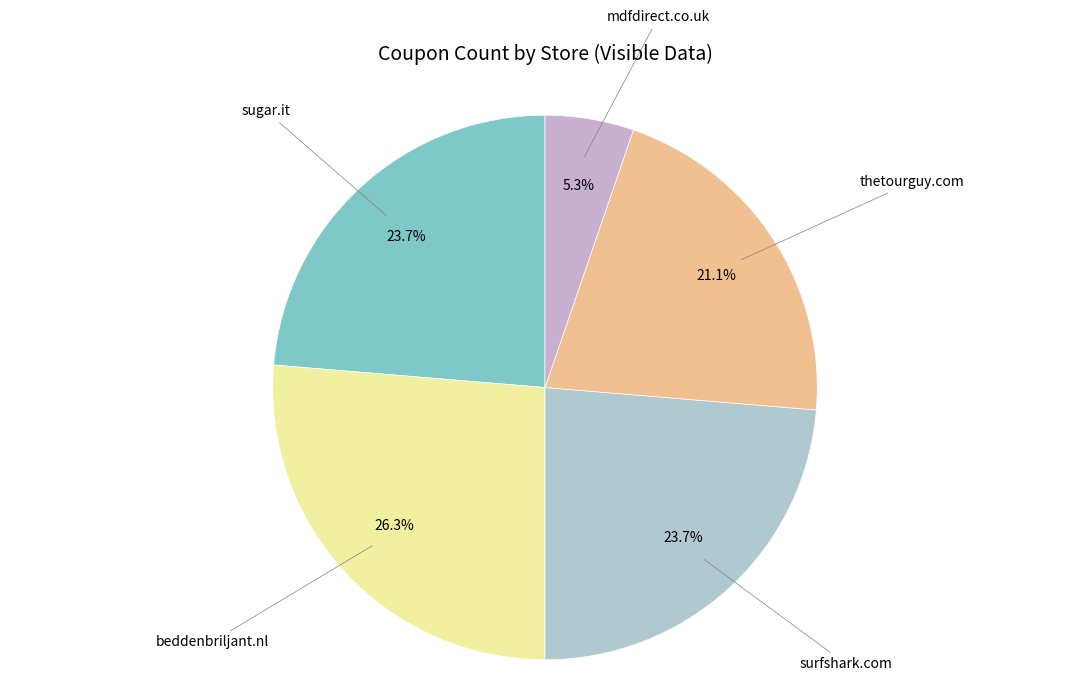

How many segments does this pie chart have?

5